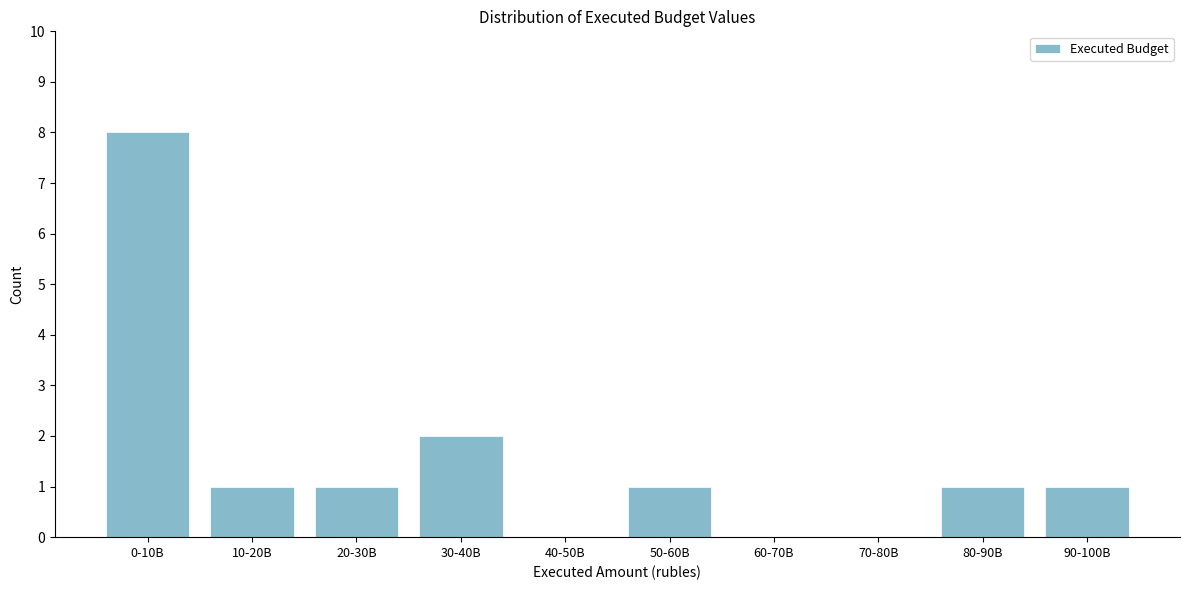

Reading left to right, list all the values displayed in this chart.

0-10B=8	10-20B=1	20-30B=1	30-40B=2	40-50B=0	50-60B=1	60-70B=0	70-80B=0	80-90B=1	90-100B=1